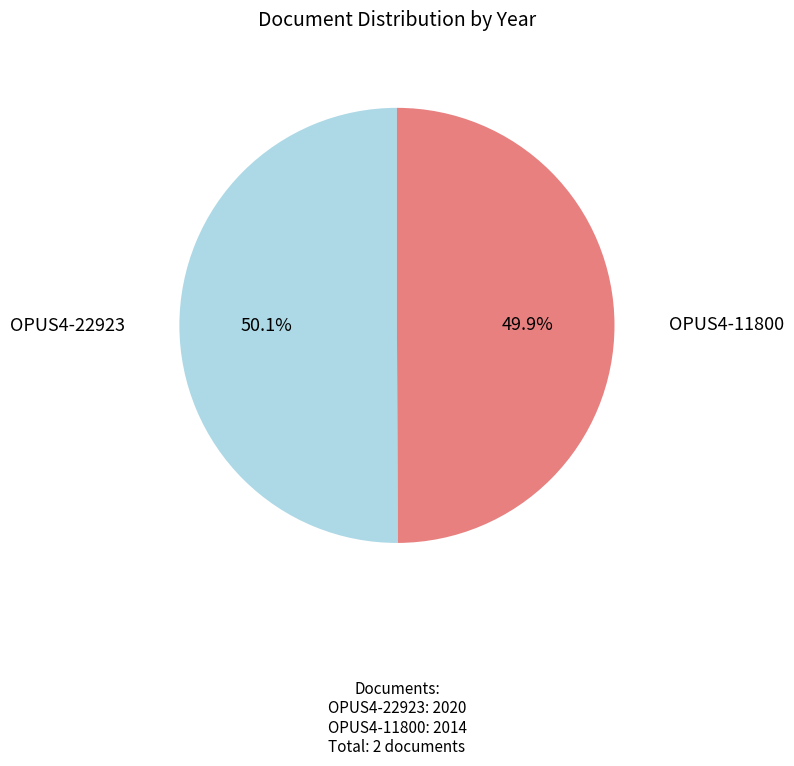

Combined, do OPUS4-22923 and OPUS4-11800 account for over 50%?

Yes